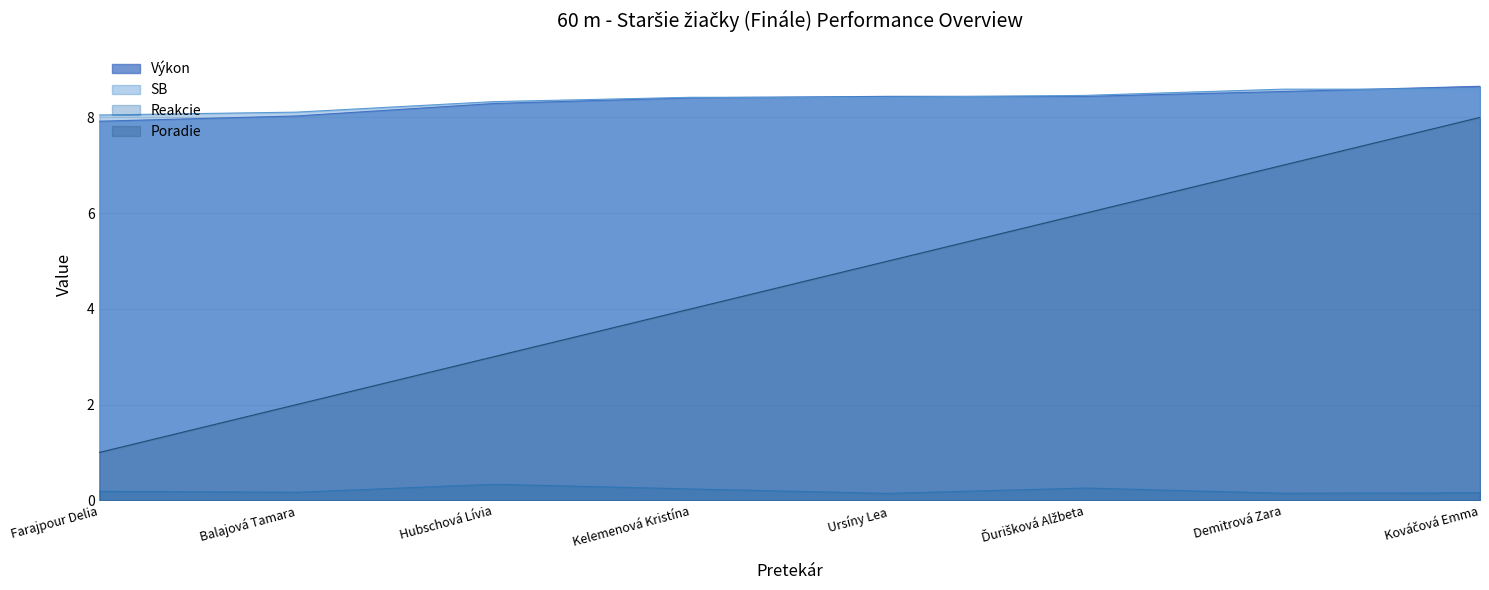

What is the label of the 5th point from the left?

Ursíny Lea